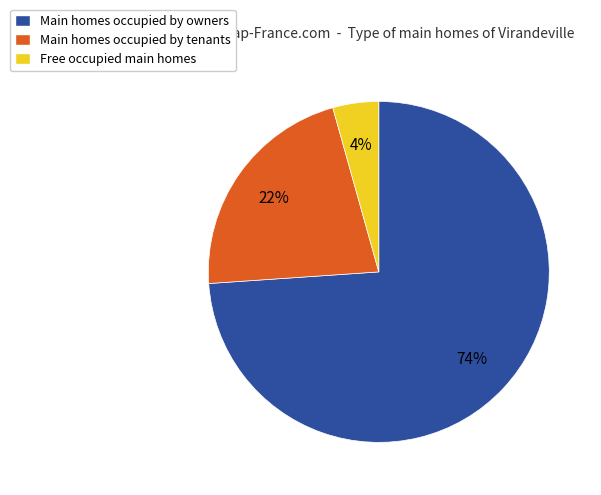

To the nearest percent, what percentage of the pie is Main homes occupied by owners?

74%